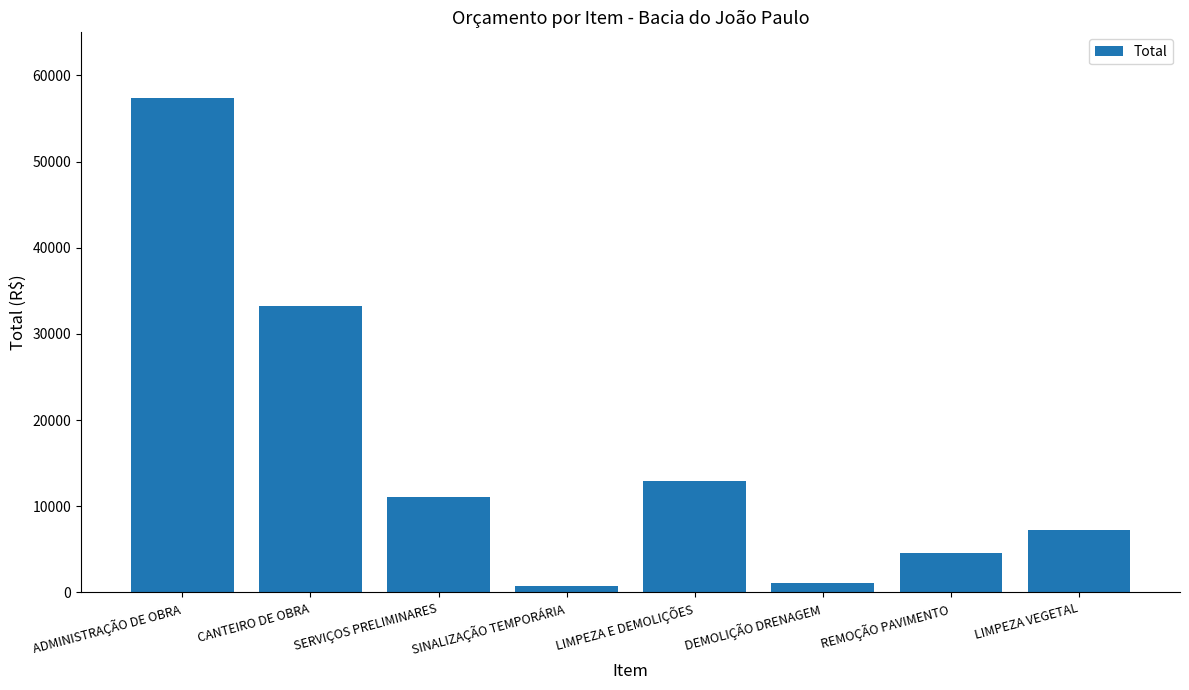

What position from the left is LIMPEZA E DEMOLIÇÕES?

5